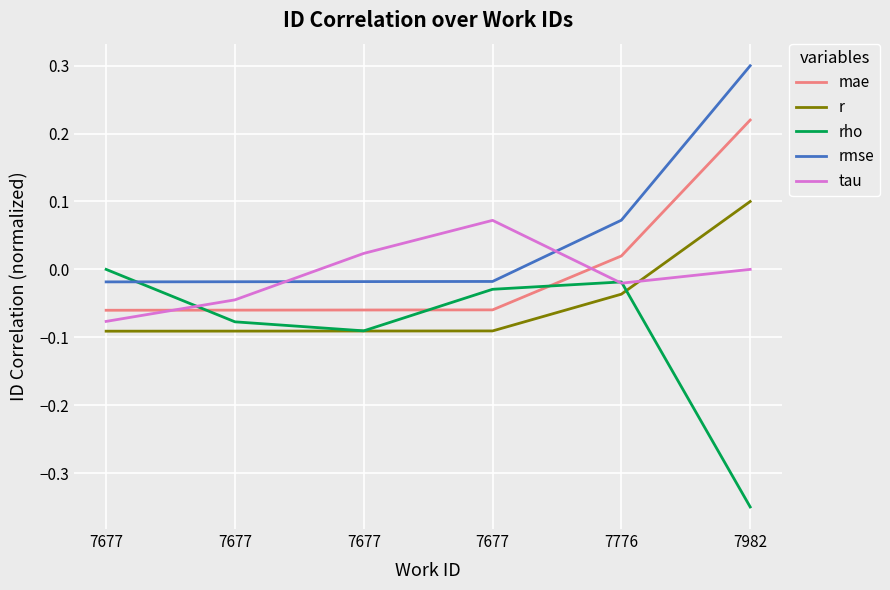

Where does the rmse series first go above 0?

7776